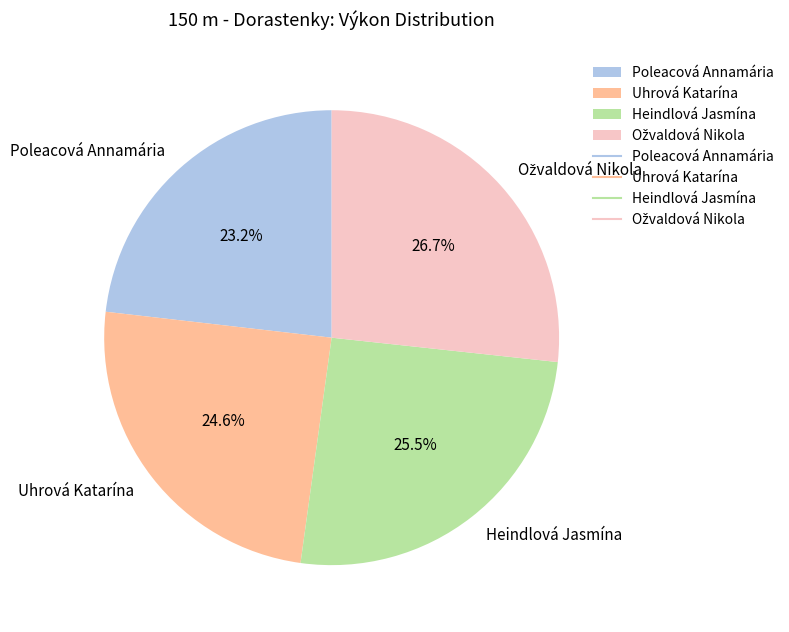

To the nearest percent, what is the combined percentage of Poleacová Annamária and Heindlová Jasmína?

49%